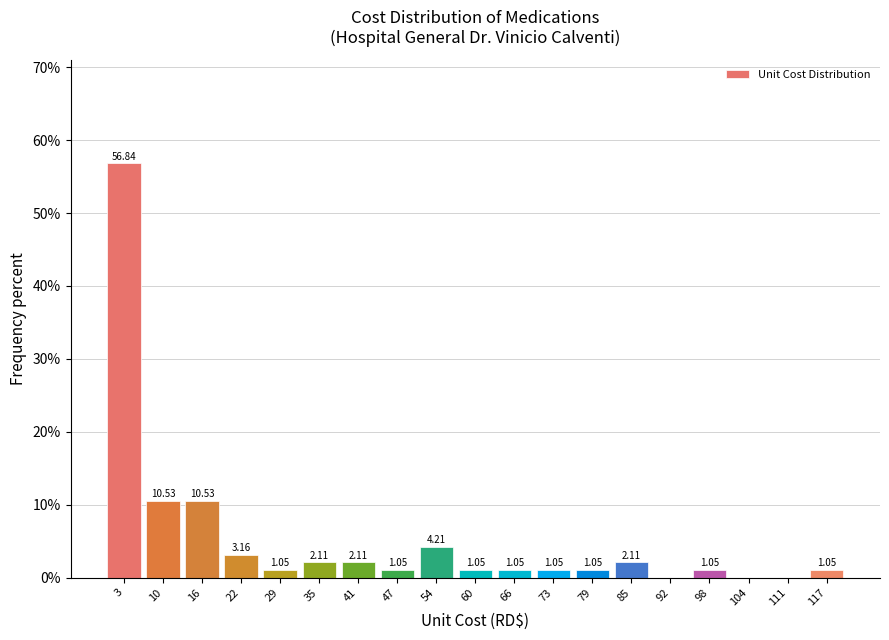

Over which range of the x-axis is the bar tallest?

0 to 6